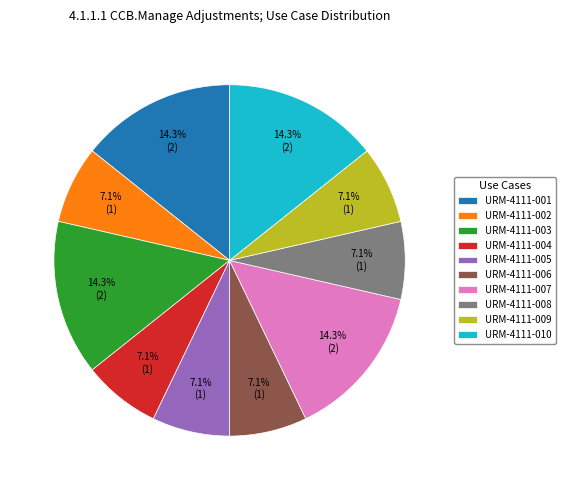

How many segments does this pie chart have?

10